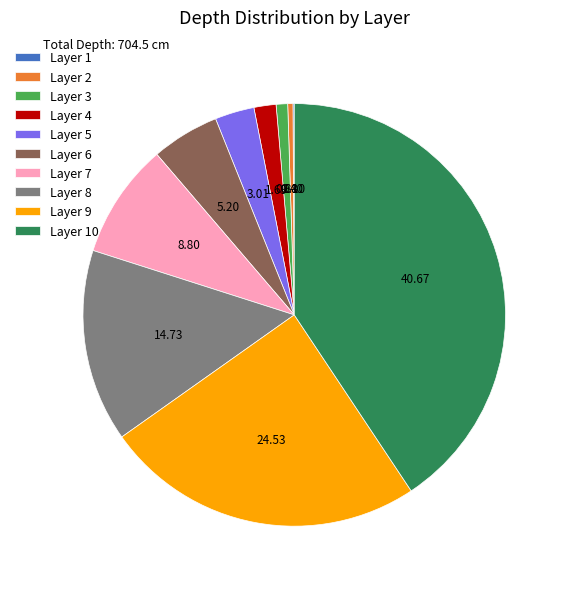

Combined, do Layer 3 and Layer 7 account for over 50%?

No